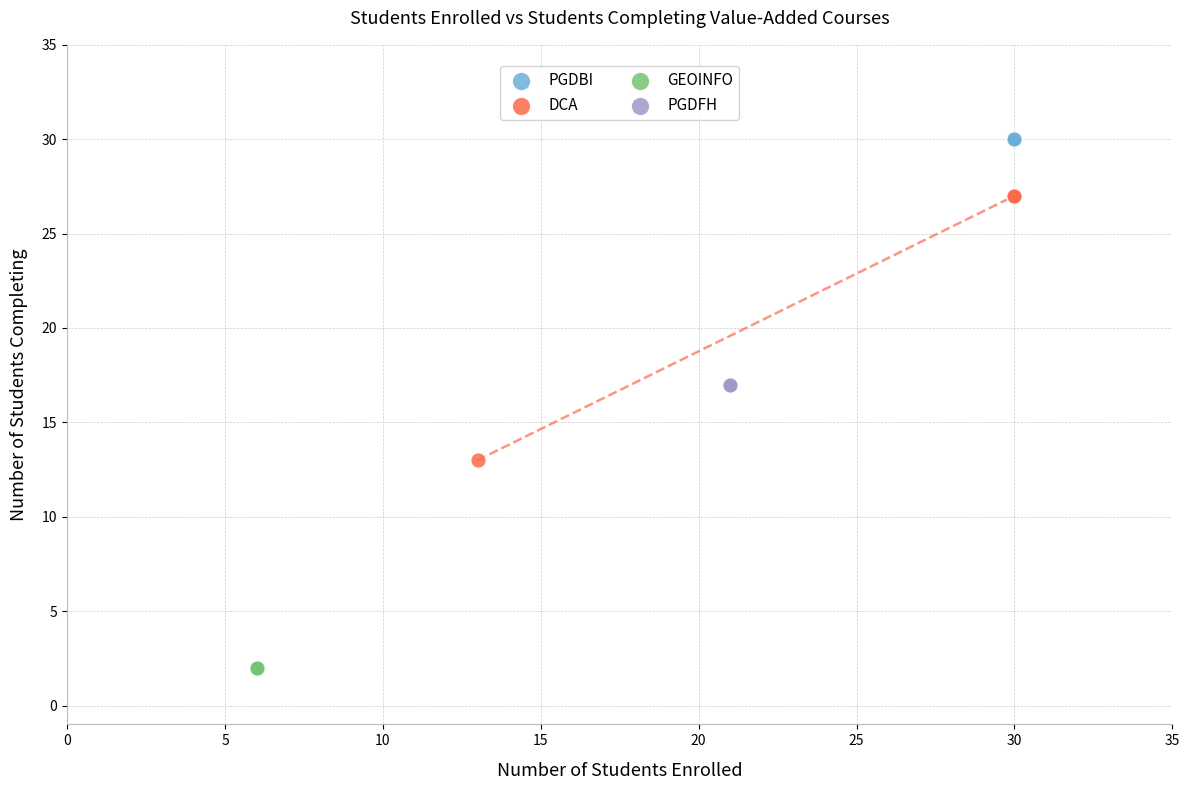

Which series contains the lowest Y value?

GEOINFO